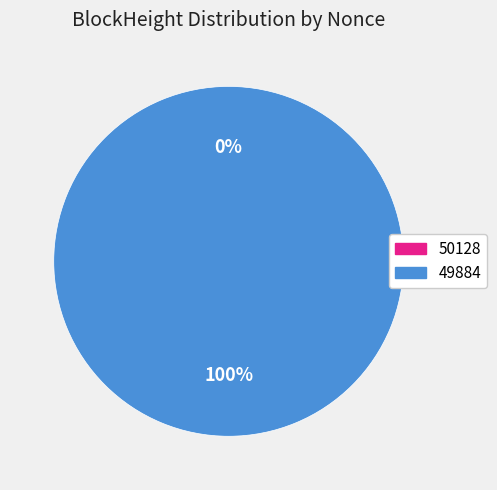

To the nearest percent, what portion does 49884 represent?

100%